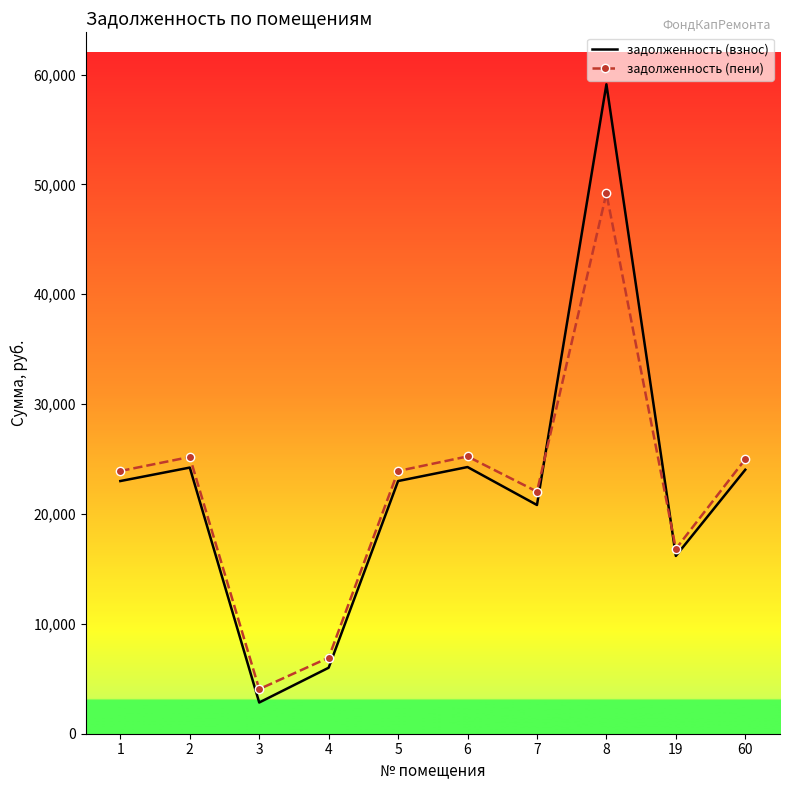

In задолженность (пени), how many points are higher than both neighbors (excluding endpoints)?

3